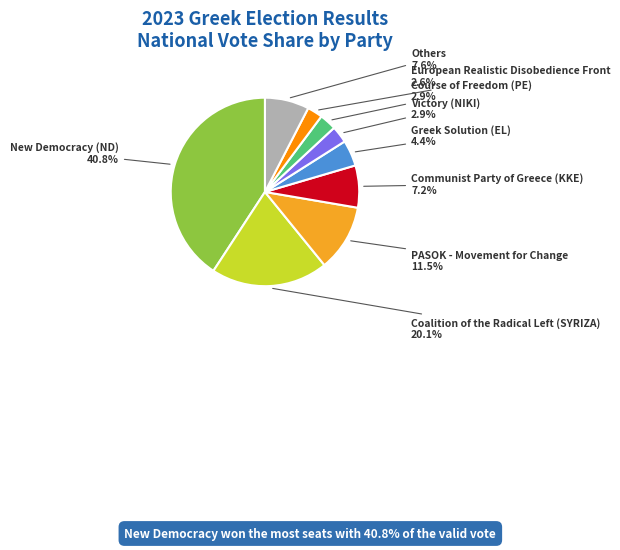

Does any single category account for the majority?

No